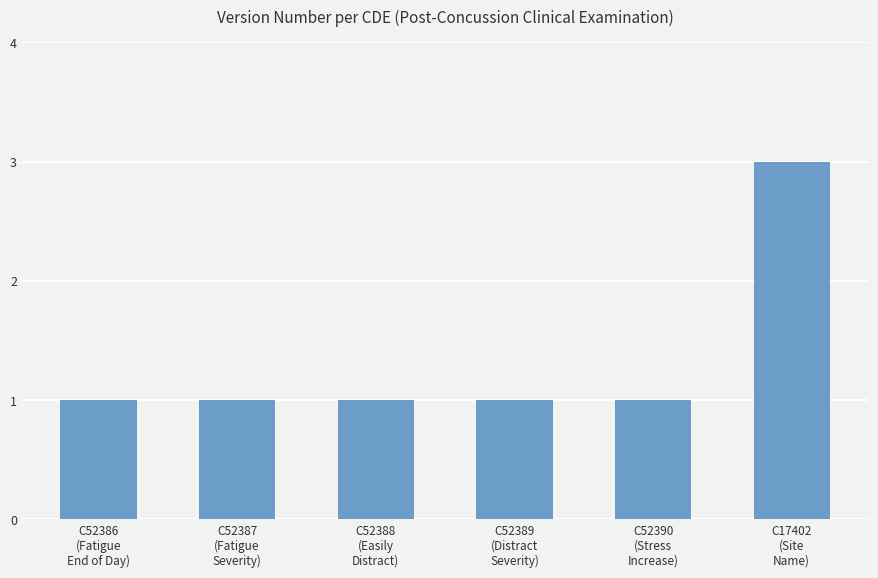

Reading right to left, extract all data points from this chart.

C17402
(Site
Name)=3	C52390
(Stress
Increase)=1	C52389
(Distract
Severity)=1	C52388
(Easily
Distract)=1	C52387
(Fatigue
Severity)=1	C52386
(Fatigue
End of Day)=1